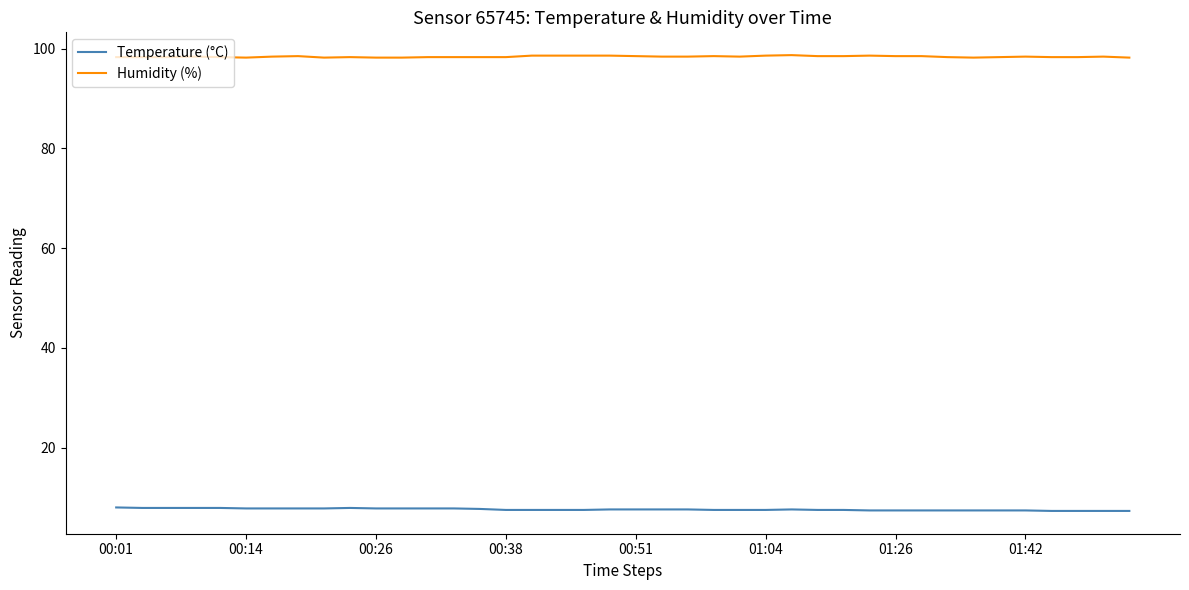

Which series has the largest total across all categories?

Humidity (%)